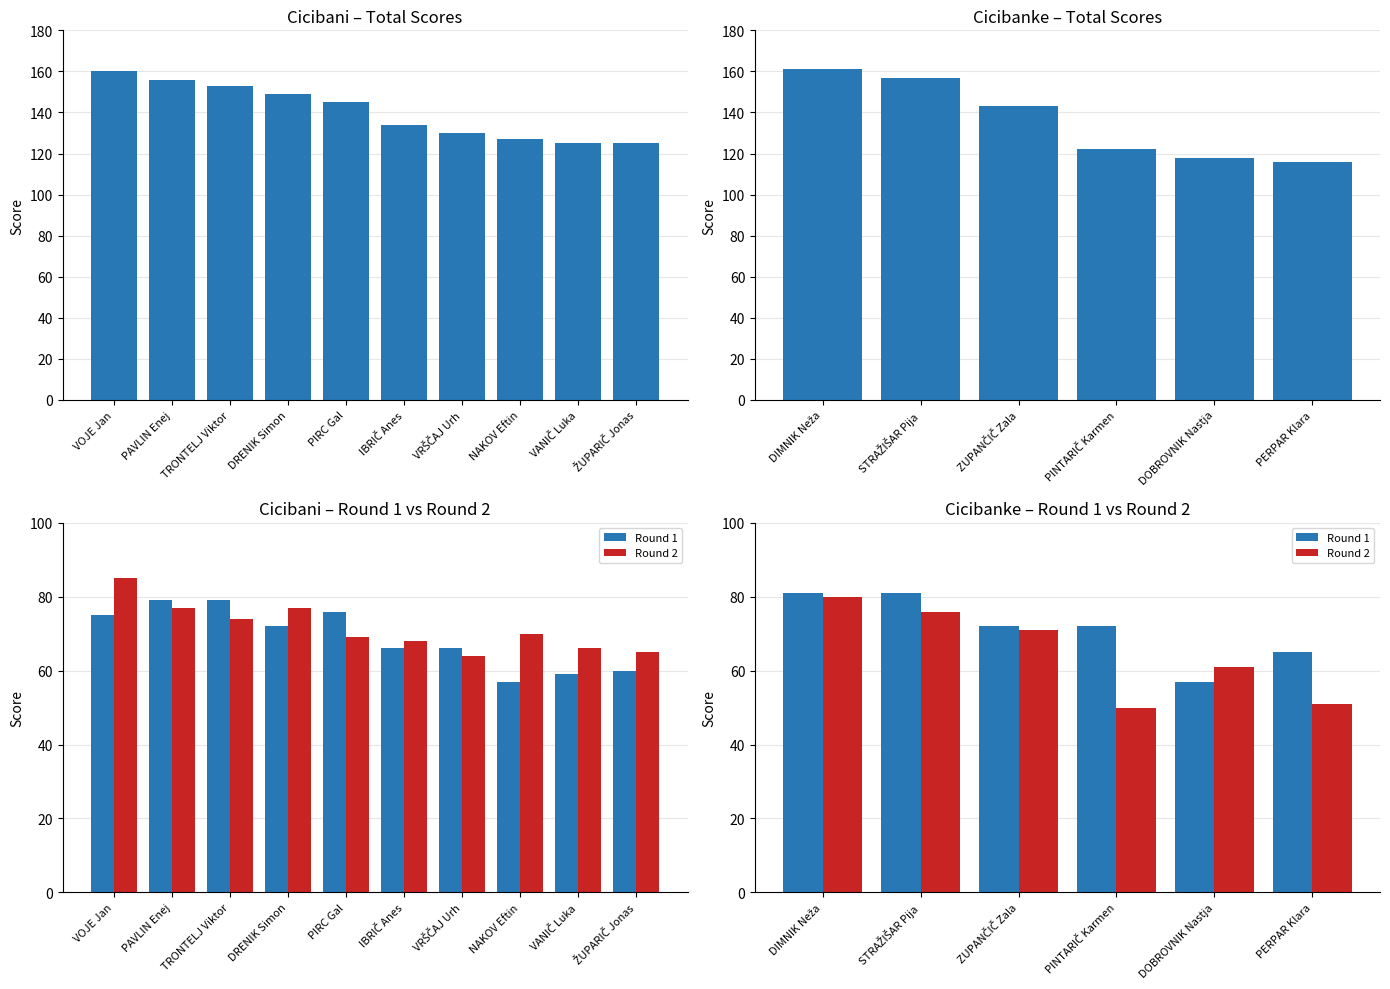

Which series changed the most between DIMNIK Neža and PINTARIČ Karmen?

Total Score